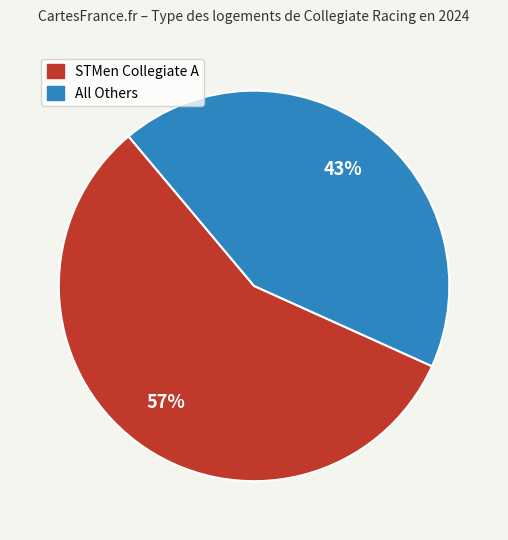

Count the number of slices in the pie.

2